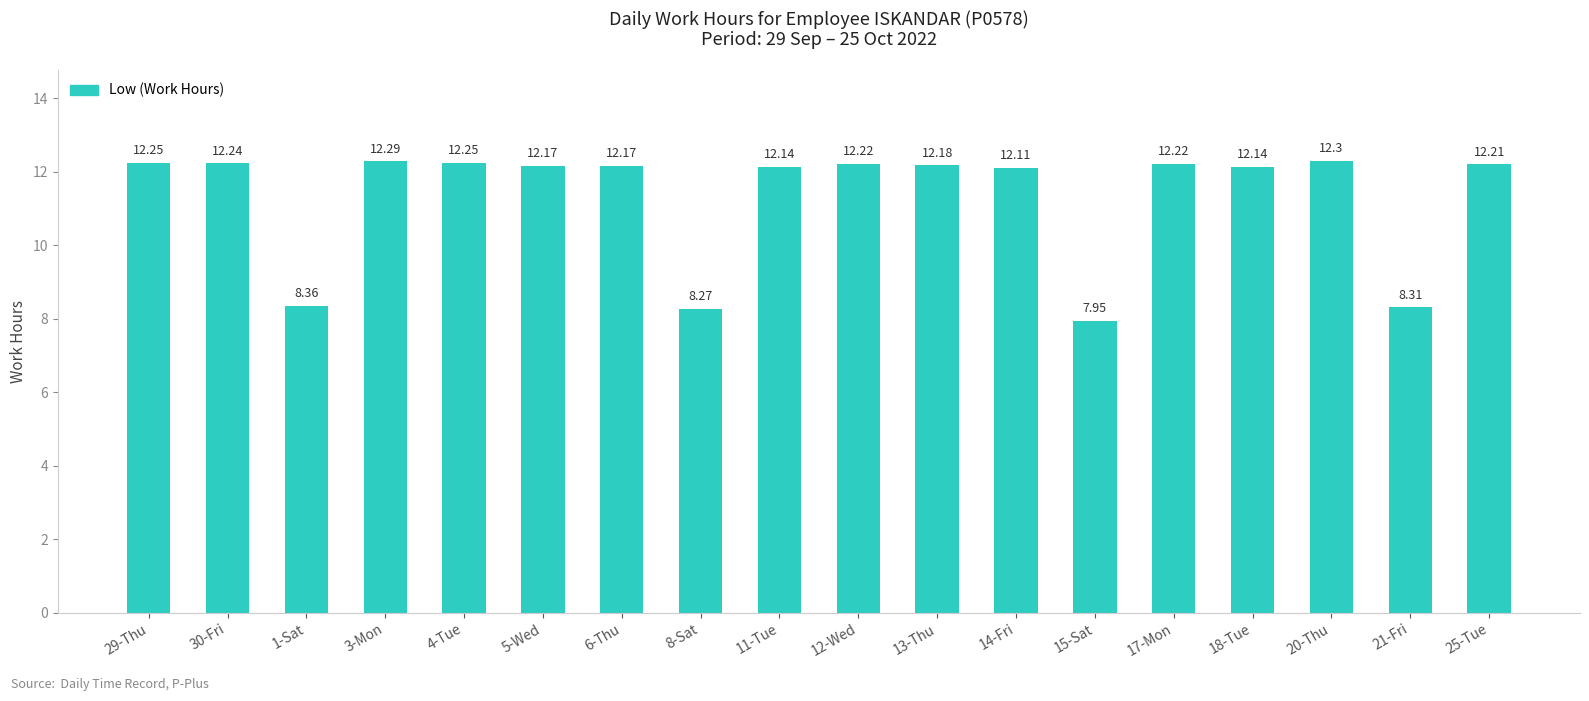

What is the change in value from 6-Thu to 20-Thu?

+0.1